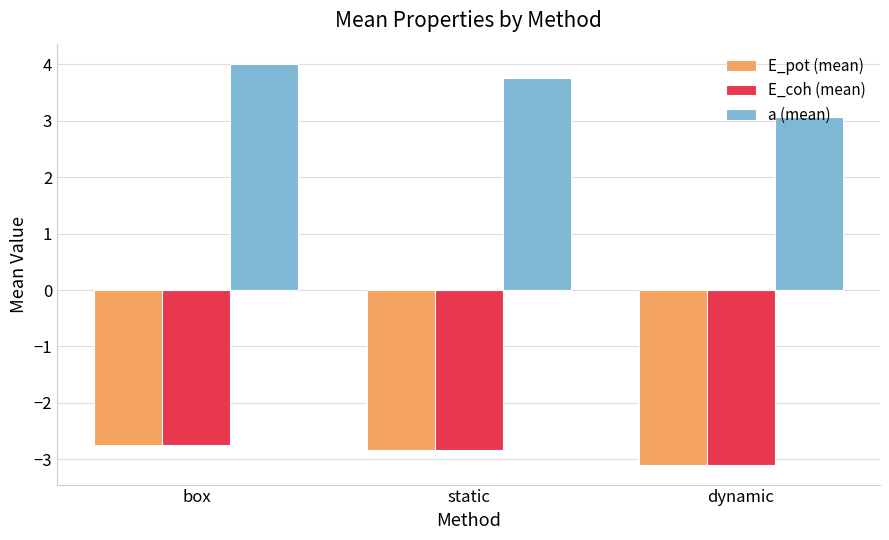

At how many categories does at least one series exceed 1?

3